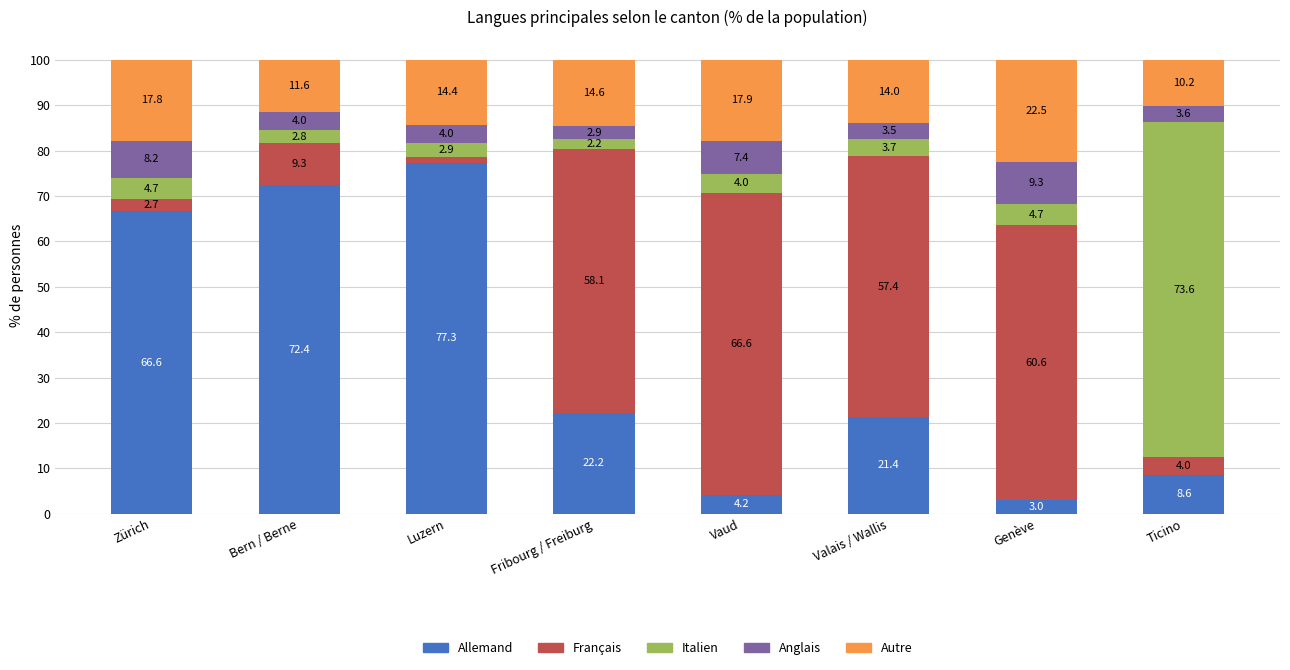

True or false: Allemand has a value of 77.3 at Luzern.

True